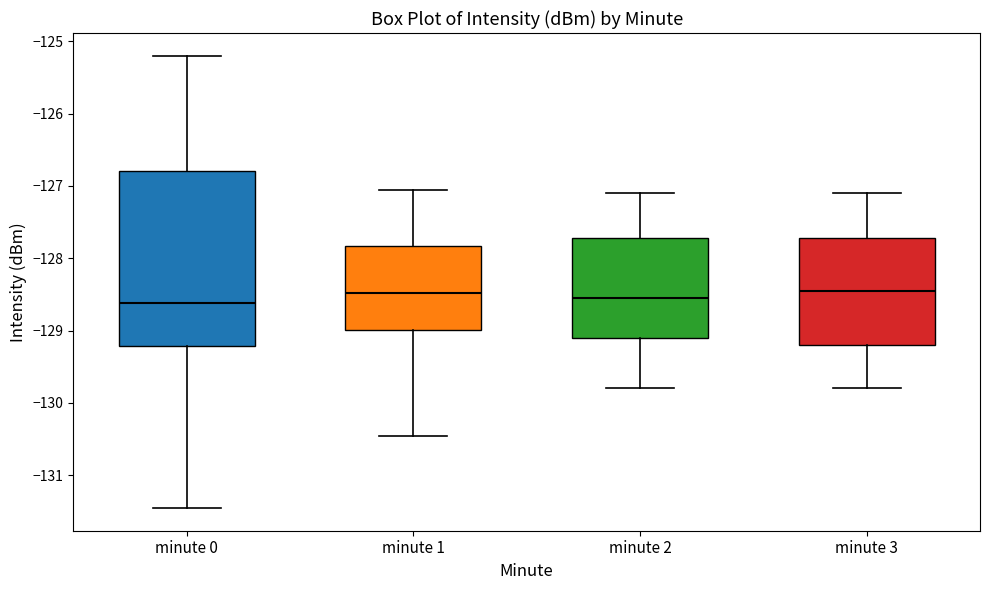

Where is the lower edge of the box for minute 2 on the y-axis? The values are not printed on the chart, so give them approximately, as read against the axis.

-129.1